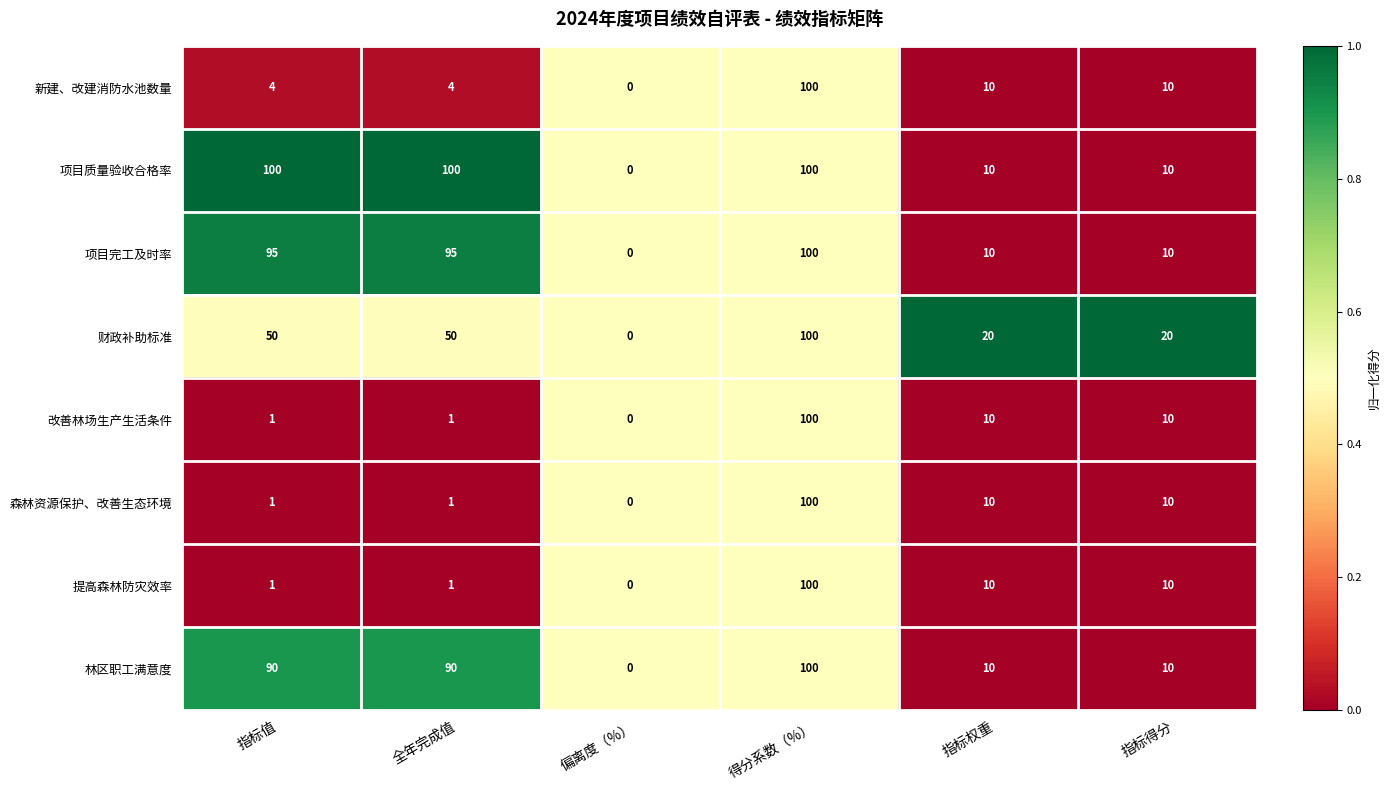

The 改善林场生产生活条件 series shows 1 at 全年完成值. True or false?

True